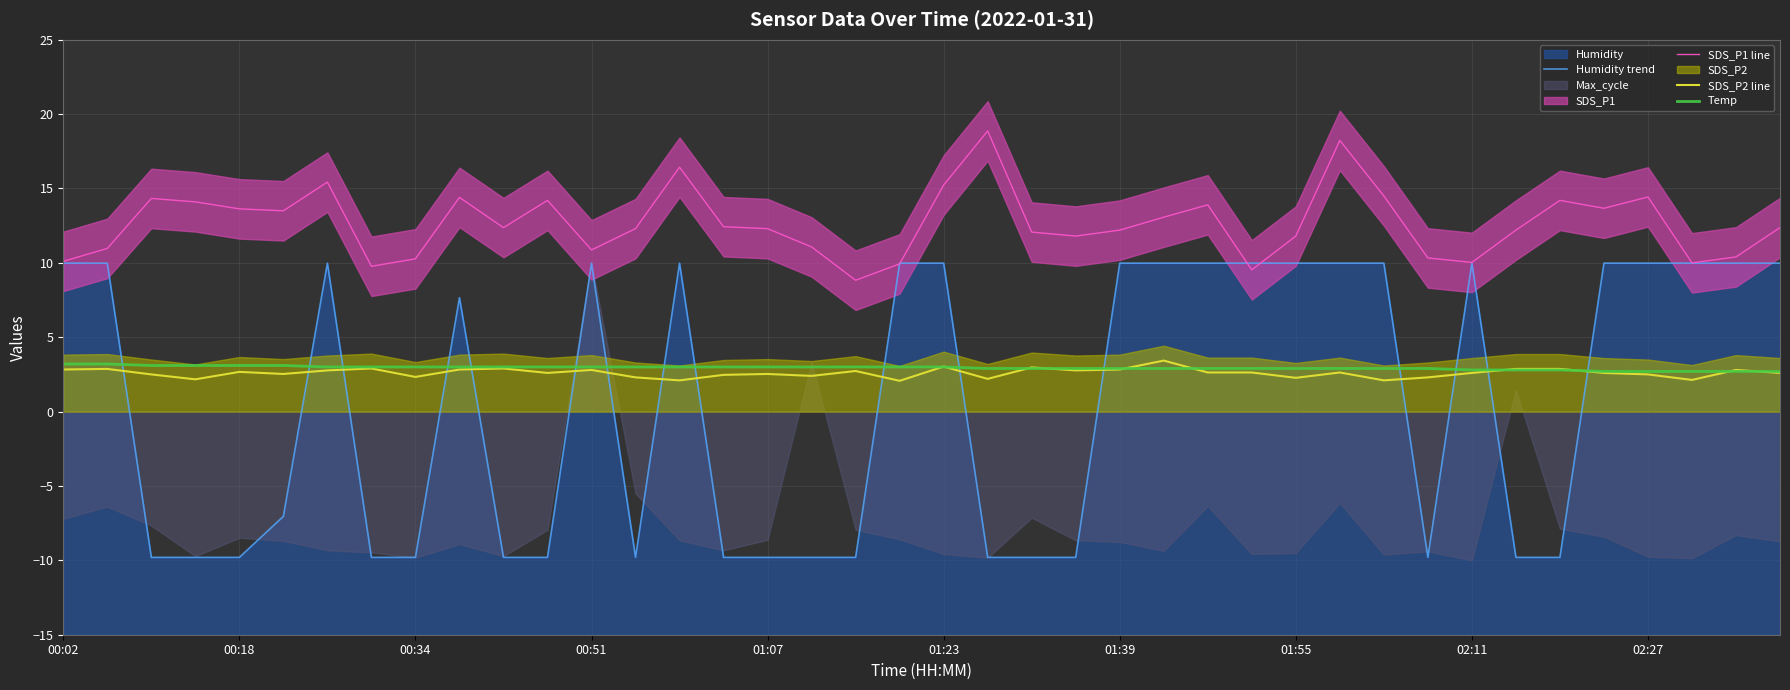

Reading left to right, transcribe all the data shown in this chart.

Humidity trend: 10.0	10.0	-9.8	-9.8	-9.8	-7.0	10.0	-9.8	-9.8	7.7	-9.8	-9.8	10.0	-9.8	10.0	-9.8	-9.8	-9.8	-9.8	10.0	10.0	-9.8	-9.8	-9.8	10.0	10.0	10.0	10.0	10.0	10.0	10.0	-9.8	10.0	-9.8	-9.8	10.0	10.0	10.0	10.0	10.0
SDS_P1 line: 10.1	11.0	14.3	14.1	13.6	13.5	15.4	9.8	10.3	14.4	12.4	14.2	10.9	12.3	16.4	12.4	12.3	11.1	8.8	9.9	15.2	18.9	12.1	11.8	12.2	13.1	13.9	9.5	11.8	18.2	14.5	10.3	10.0	12.2	14.2	13.7	14.4	10.0	10.4	12.4
SDS_P2 line: 2.8	2.9	2.5	2.2	2.7	2.5	2.8	2.9	2.3	2.8	2.9	2.6	2.8	2.3	2.1	2.5	2.5	2.4	2.7	2.1	3.0	2.2	3.0	2.8	2.8	3.4	2.6	2.6	2.3	2.6	2.1	2.3	2.6	2.9	2.9	2.6	2.5	2.1	2.8	2.6
Temp: 3.2	3.2	3.1	3.1	3.1	3.1	3.0	3.0	3.0	3.0	3.0	3.0	3.0	3.0	3.0	3.0	3.0	3.0	3.0	3.0	3.0	2.9	2.9	2.9	2.9	2.9	2.9	2.9	2.9	2.9	2.9	2.9	2.8	2.8	2.8	2.7	2.7	2.7	2.7	2.7